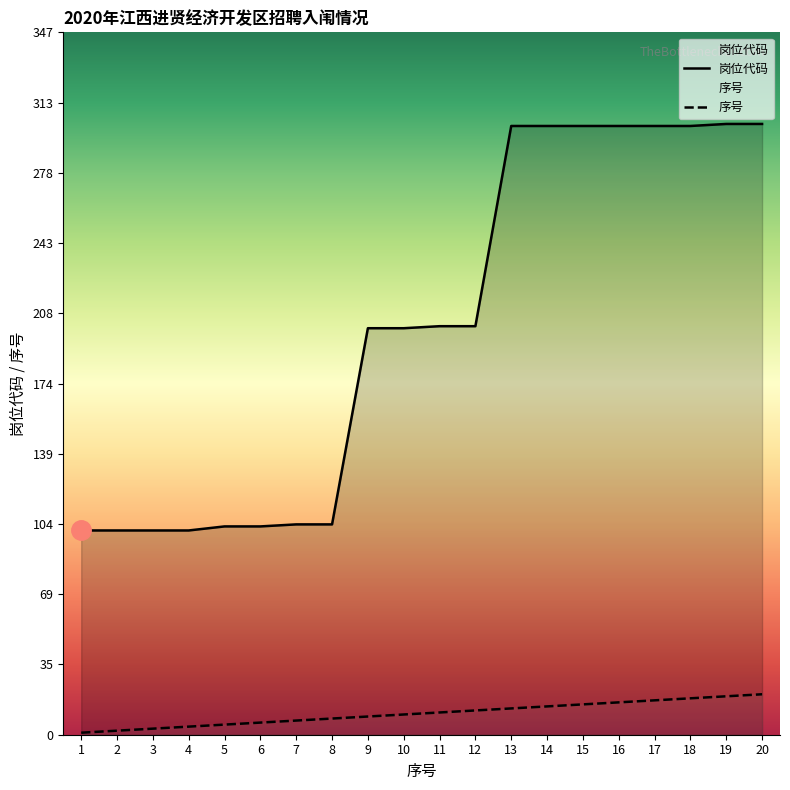

What is the sum of the 序号 values at 13 and 19?

32